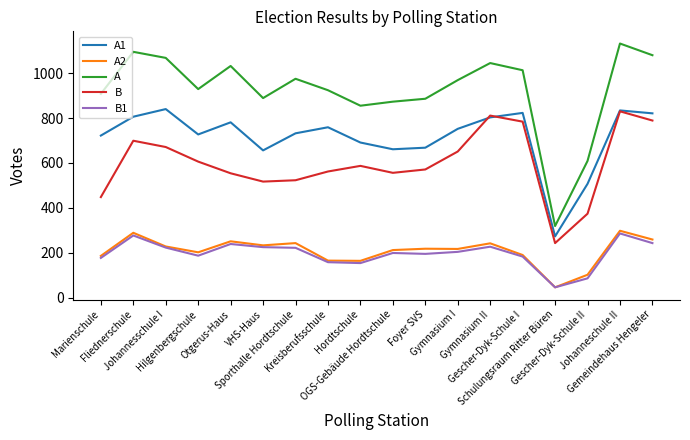

Is the value of A2 at Hilgenbergschule greater than the value of A1 at Foyer SVS?

No